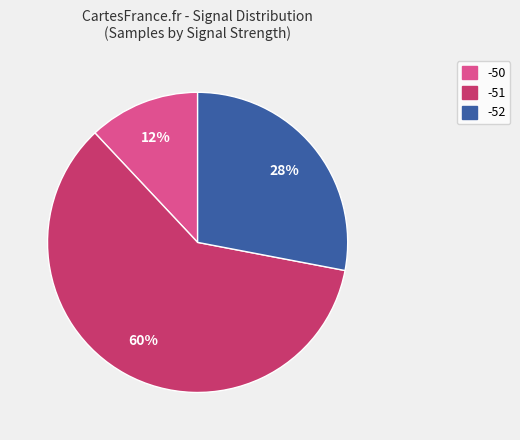

Does any single category account for the majority?

Yes